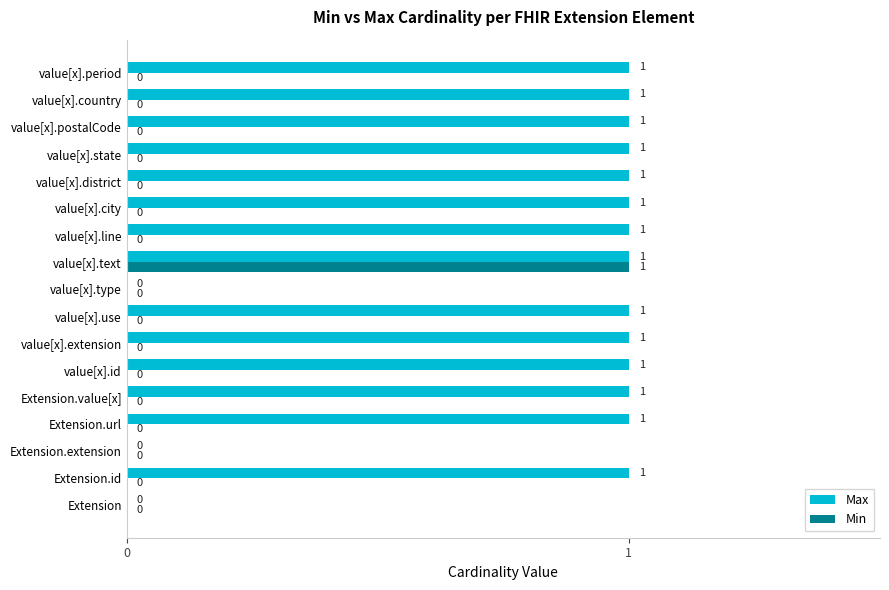

Which series has the largest total across all categories?

Max